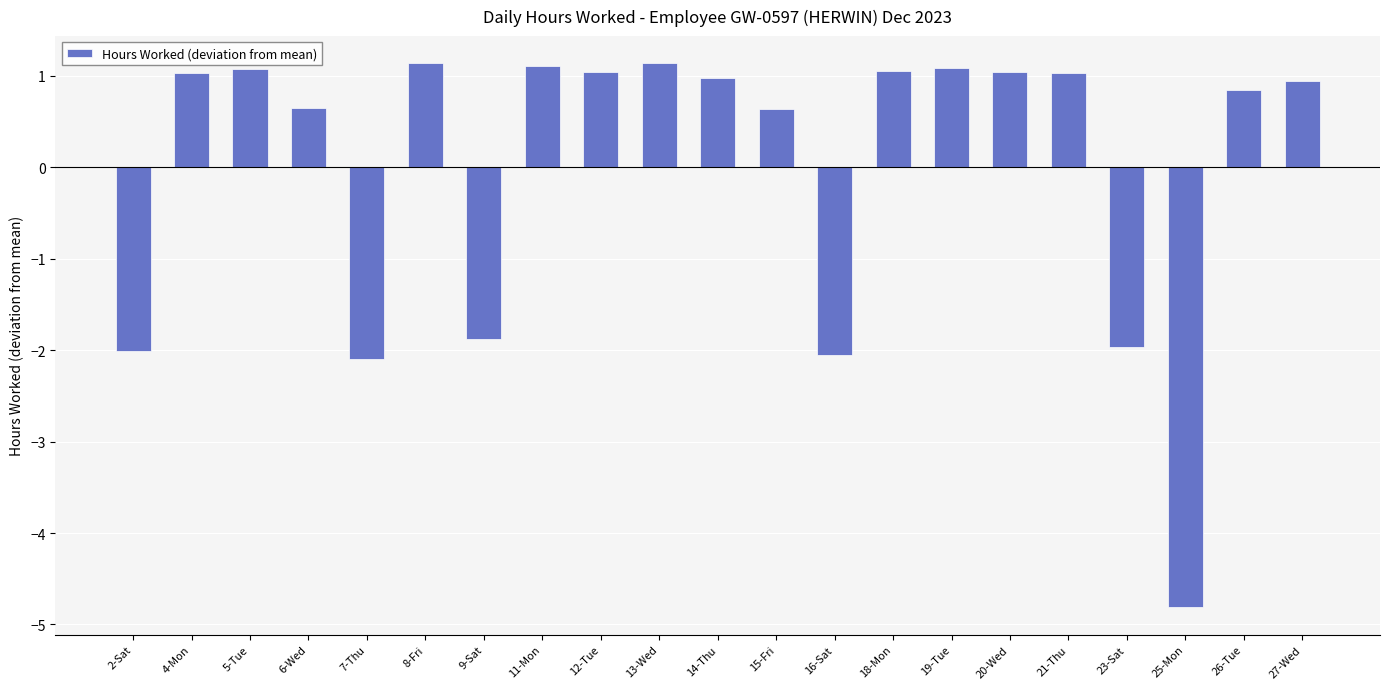

What is the difference between the maximum and second lowest values?

3.2